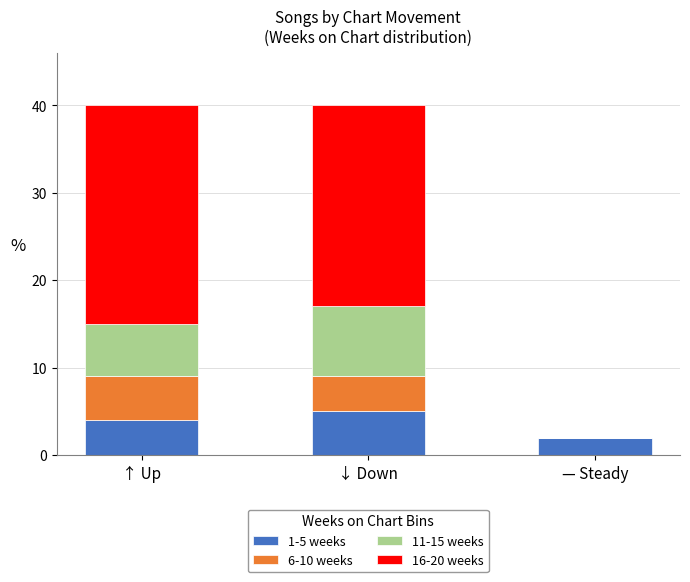

The value of 1-5 weeks at ↑ Up is 1. True or false?

False